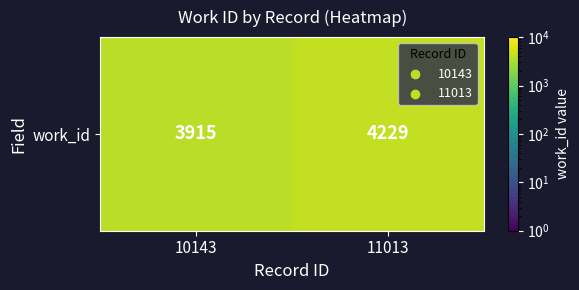

Reading left to right, transcribe all the data shown in this chart.

3915	4229